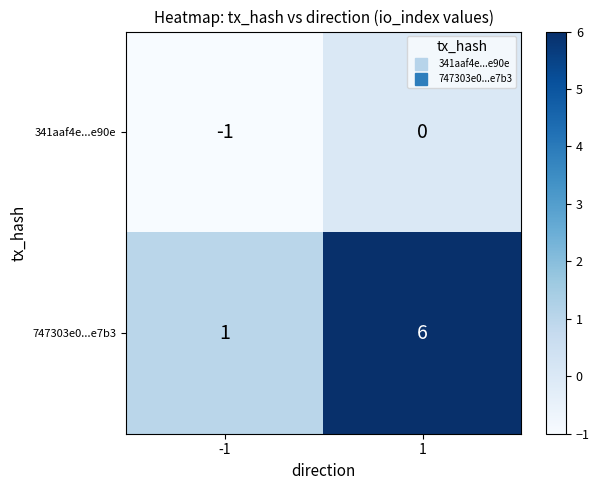

Reading right to left, list all the values displayed in this chart.

341aaf4e...e90e: 1=0	-1=-1
747303e0...e7b3: 1=6	-1=1